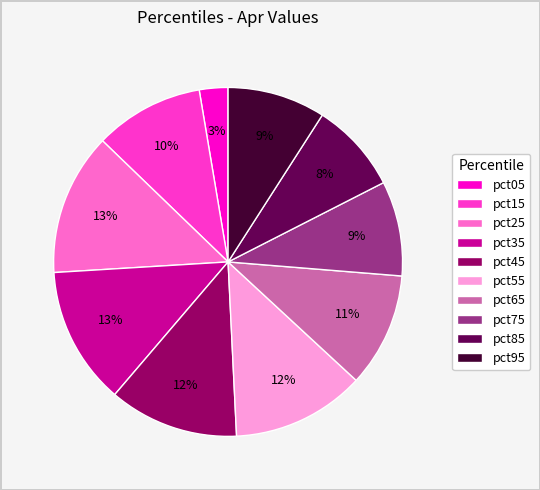

Combined, do pct65 and pct85 account for over 50%?

No